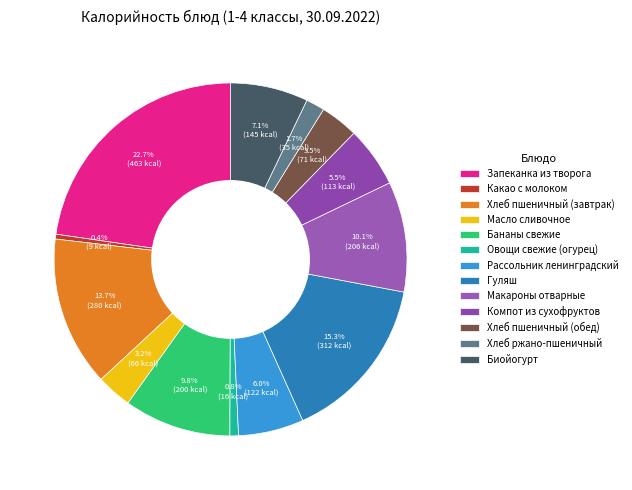

To the nearest percent, what is the difference between the largest and smallest slice percentages?

22%